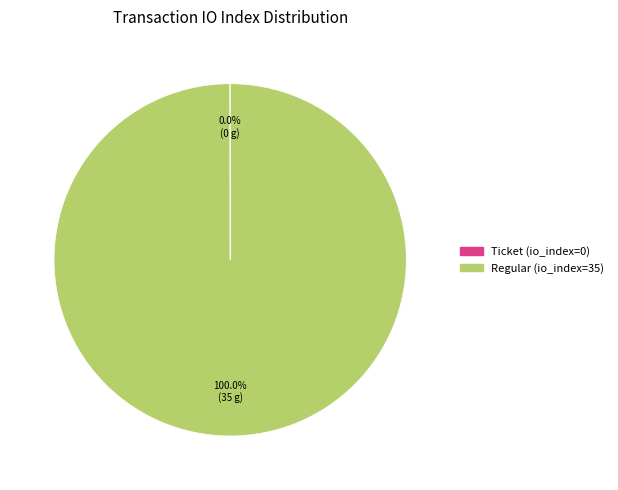

Which slice is the largest?

Regular (io_index=35)